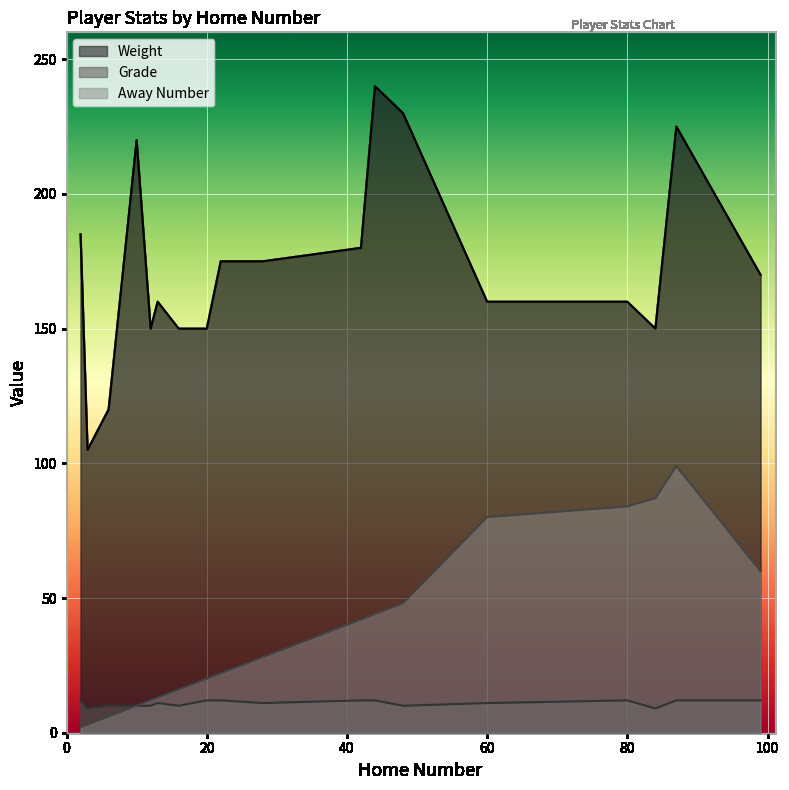

Which has a higher value, 20 or 3?

20